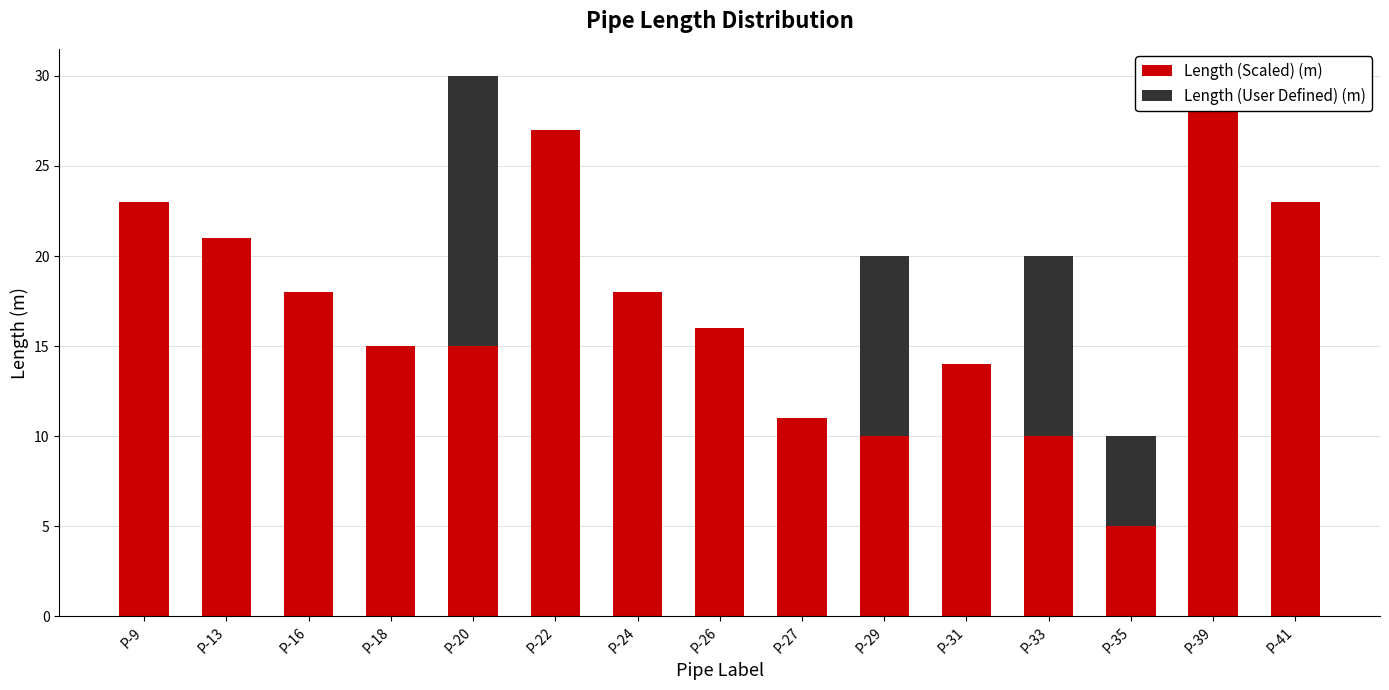

What is the sum of the Length (User Defined) (m) values at P-35 and P-33?

15